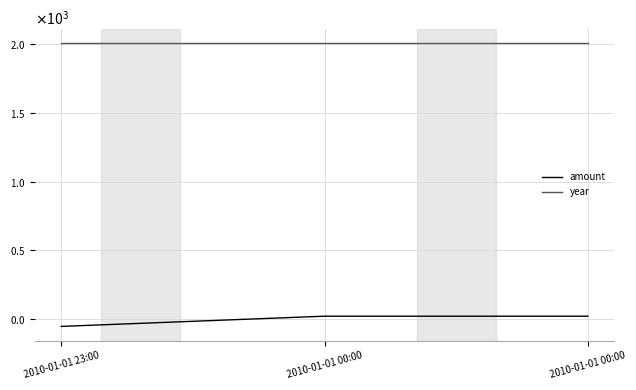

At 2010-01-01 00:00, list the series in order from smallest to largest.

amount, year